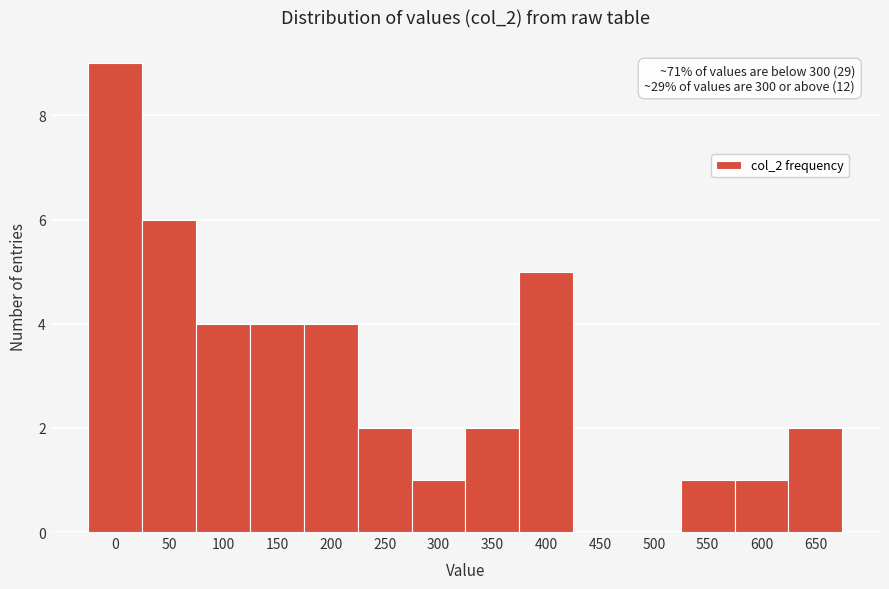

Reading left to right, what are all the values shown in this chart?

0=9	50=6	100=4	150=4	200=4	250=2	300=1	350=2	400=5	450=0	500=0	550=1	600=1	650=2